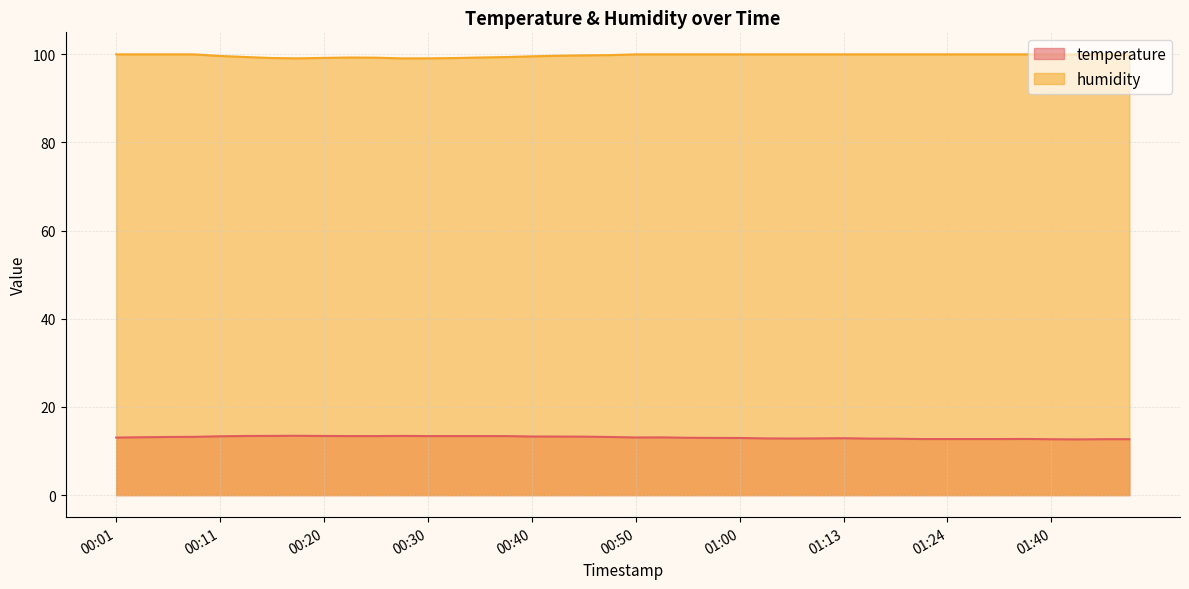

True or false: temperature has a value of 12.7 at 01:40.

True